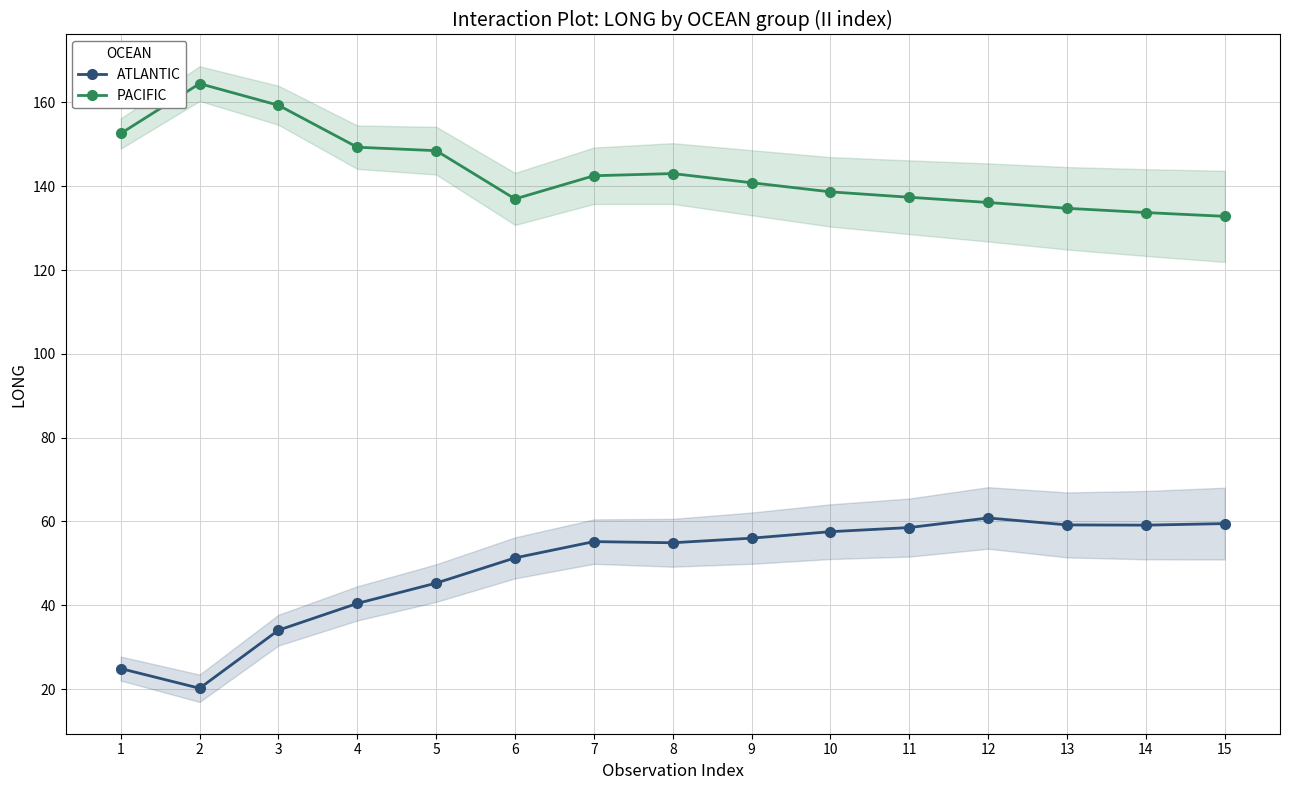

True or false: ATLANTIC and PACIFIC cross at least once.

False